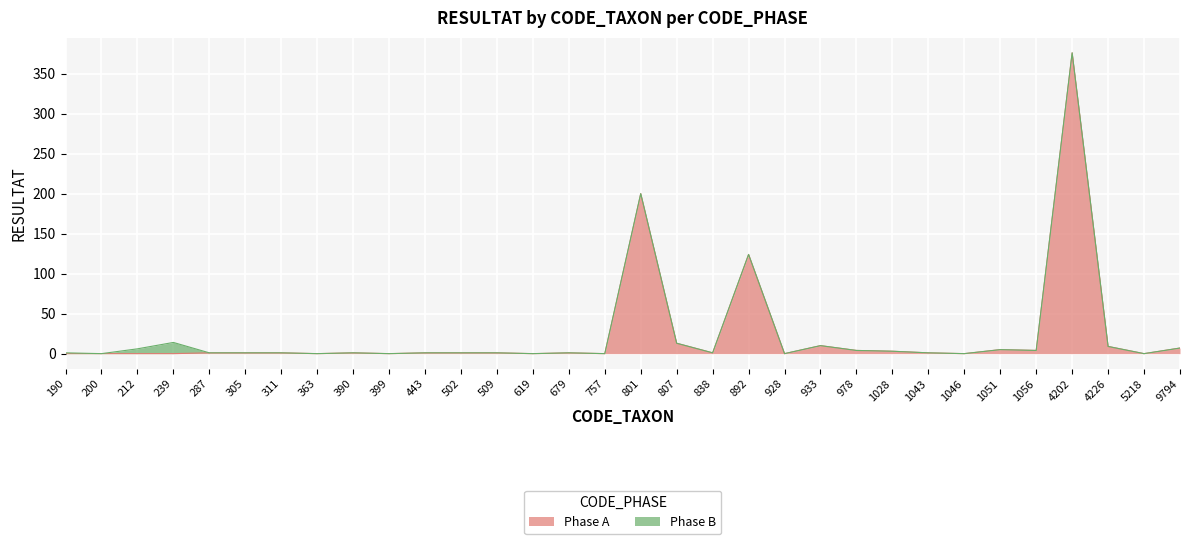

Which category has the lowest value across all series?

190